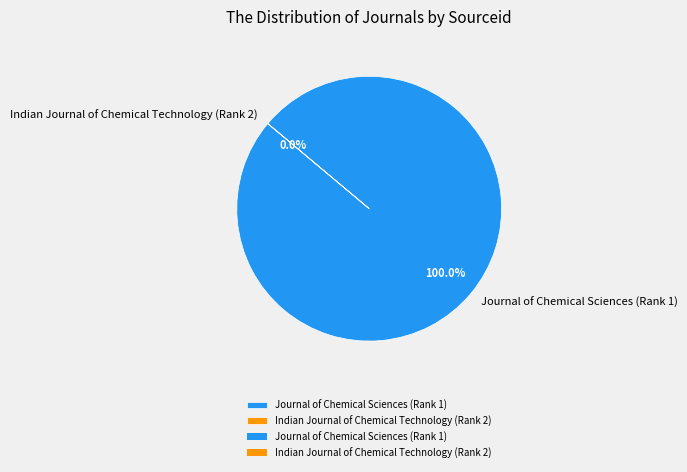

True or false: Indian Journal of Chemical Technology (Rank 2) accounts for 0% of the total.

True